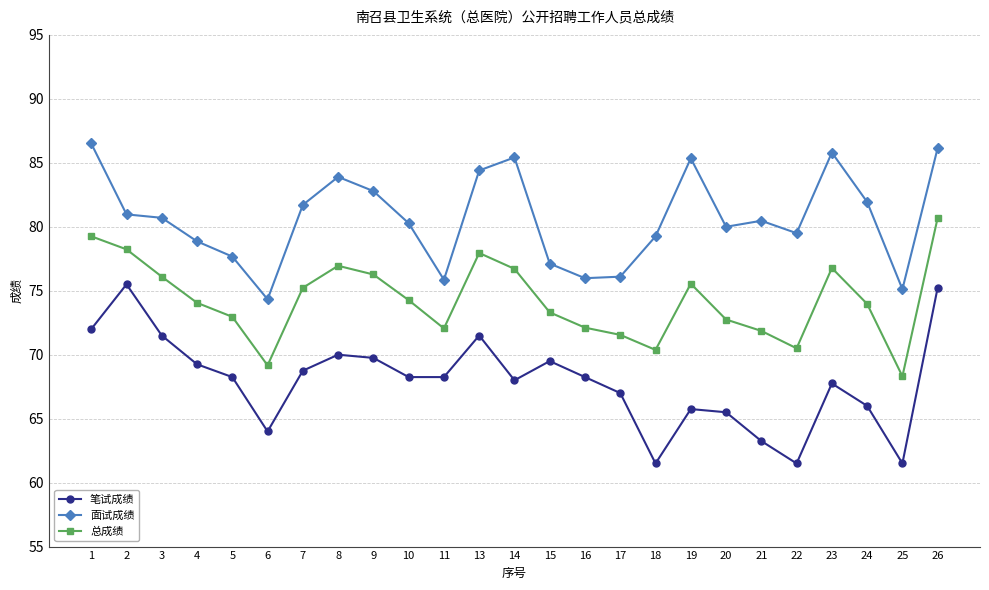

What is the minimum value shown in the chart?

61.5